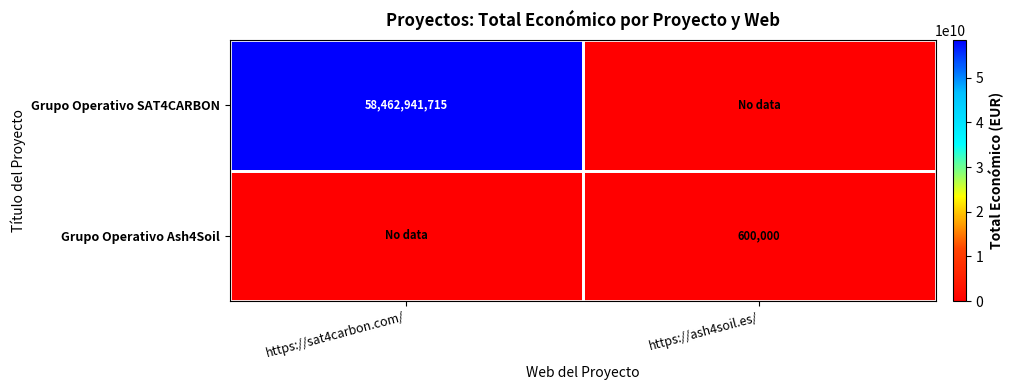

Is it true that Grupo Operativo Ash4Soil equals 1010764 at https://ash4soil.es/?

False